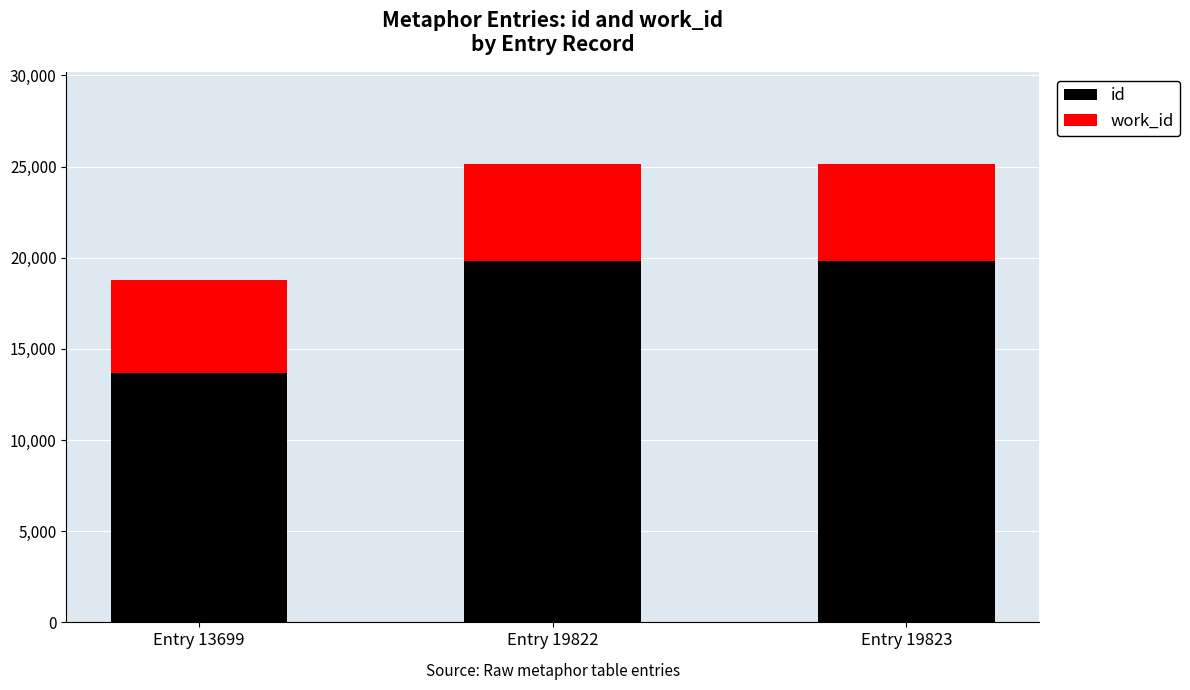

What is the sum of all id values?

53344